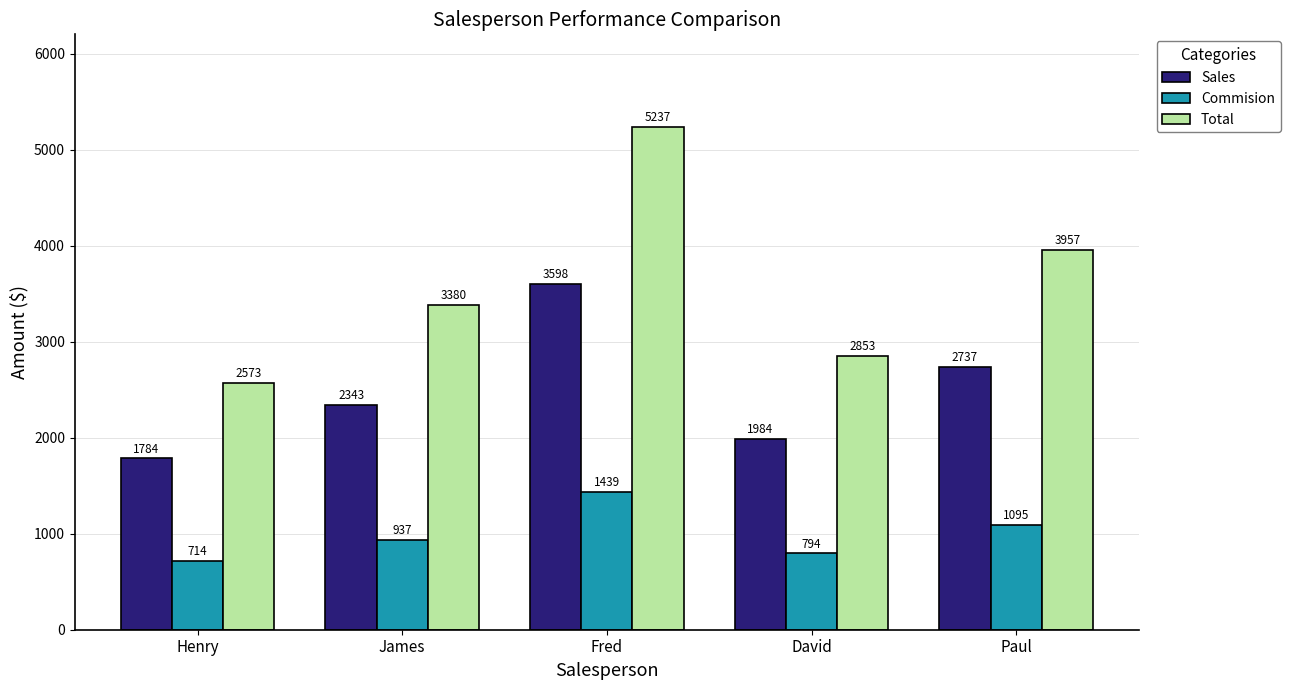

Count the Total values in the range 2853 to 3957.

3